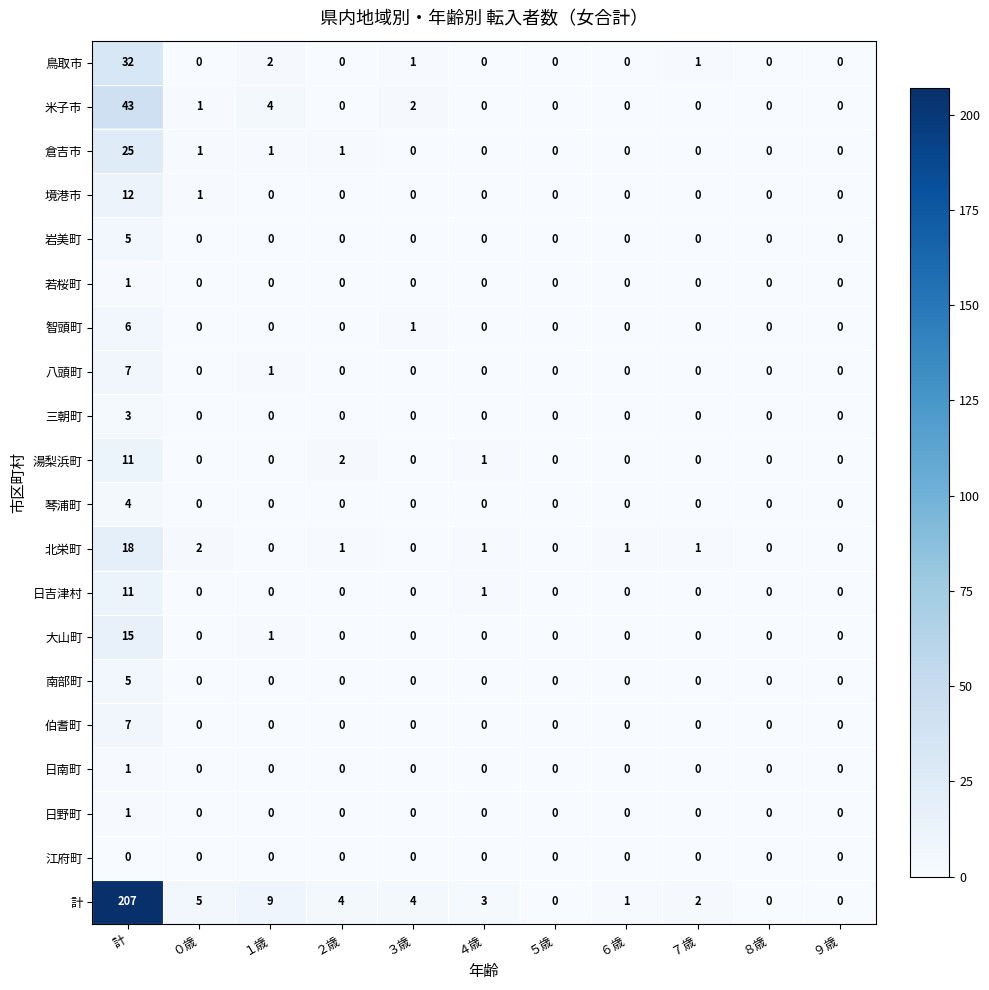

Which series has the largest range (max minus min)?

計